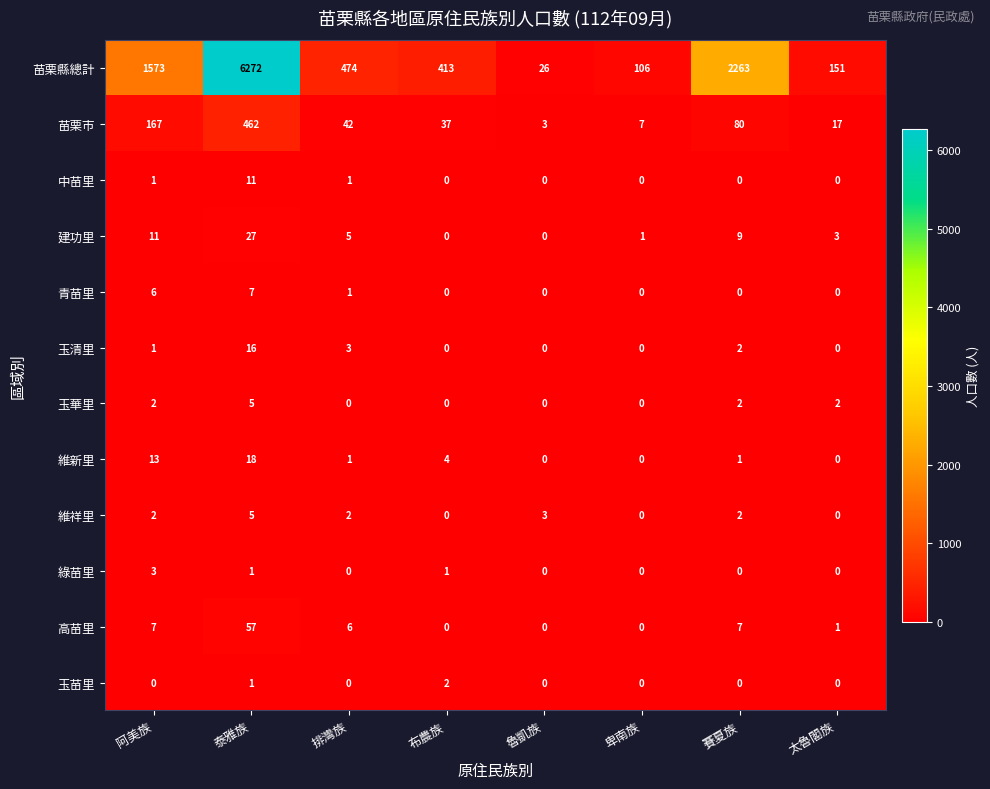

Is it true that 青苗里 equals 7 at 泰雅族?

True